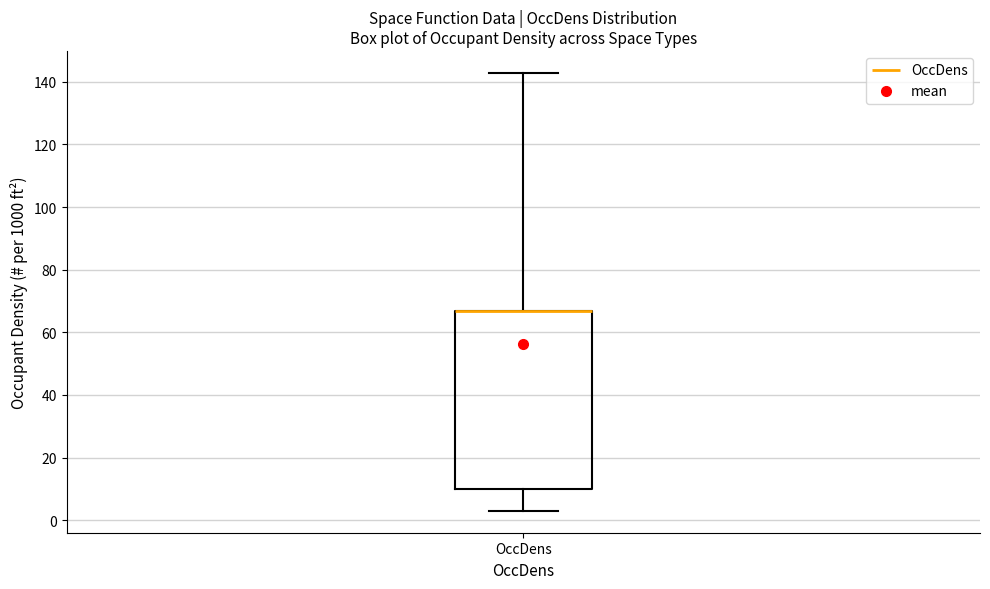

Where is the upper edge of the box for OccDens on the y-axis? The values are not printed on the chart, so give them approximately, as read against the axis.

66